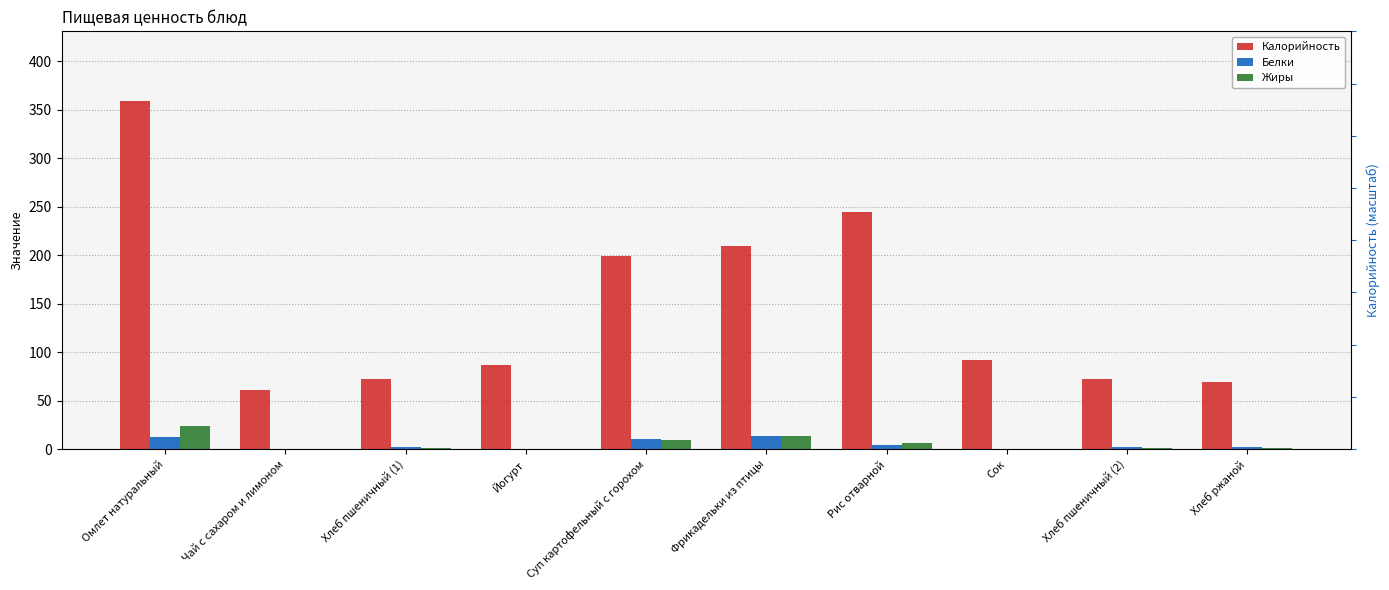

Are the bars grouped side by side (vs. stacked)?

Yes